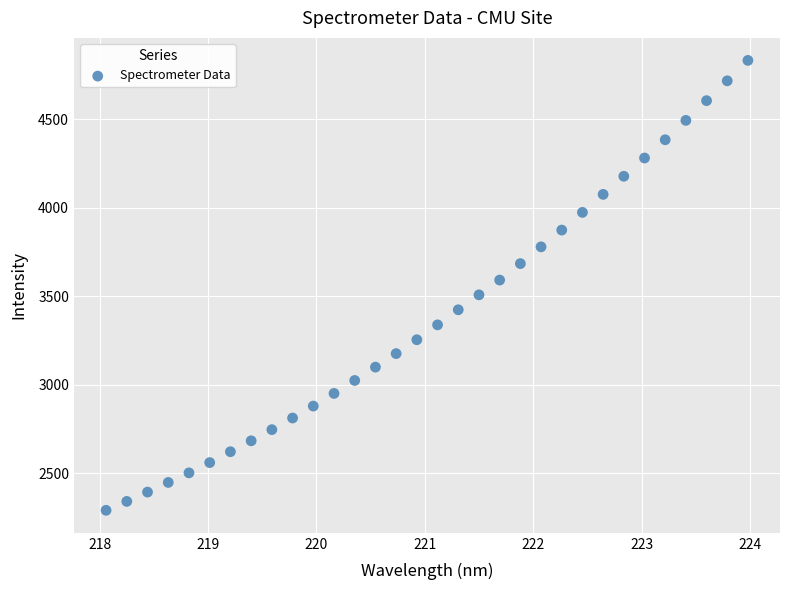

What is the range of X values (max minus min)?

5.9